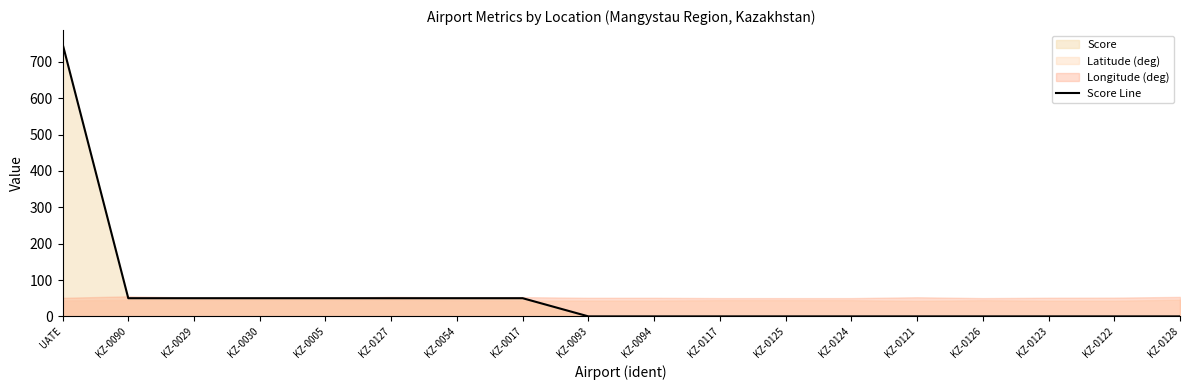

What is the label of the 17th point from the left?

KZ-0122